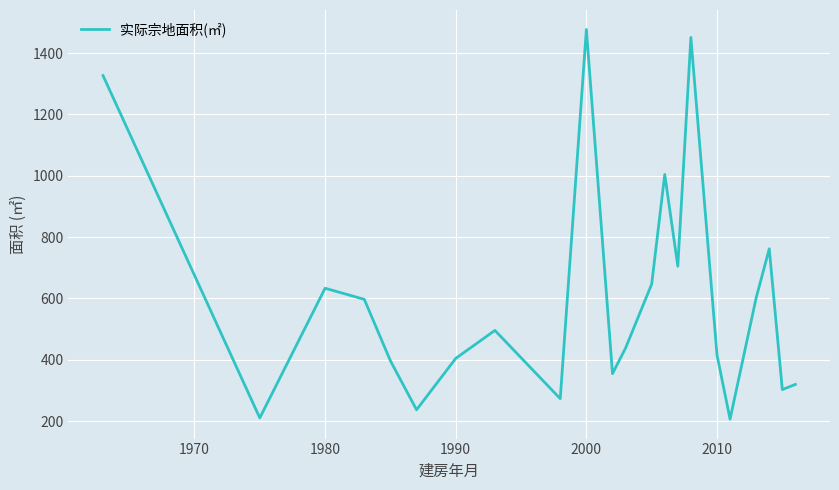

How many categories are shown in the chart?

22